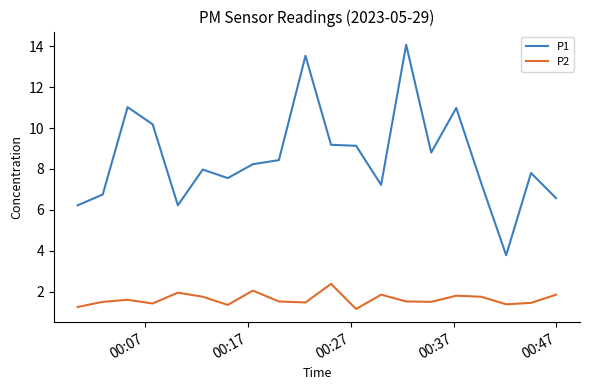

In P1, how many points are lower than both neighbors (excluding endpoints)?

5